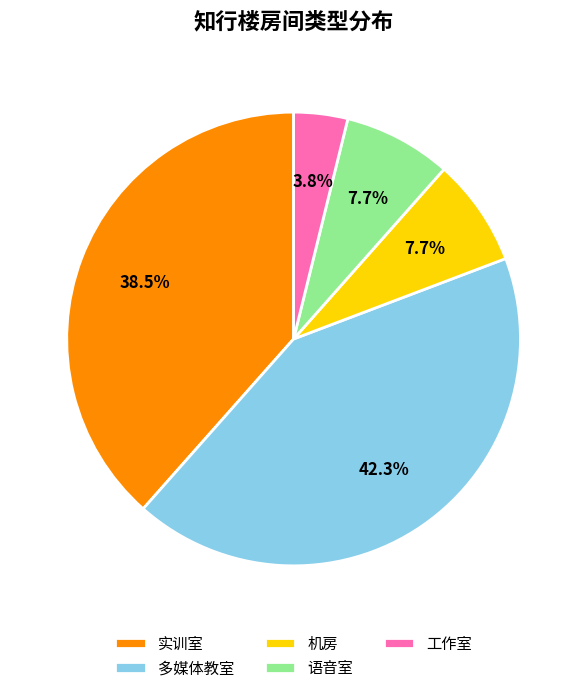

Between 工作室 and 多媒体教室, which is larger?

多媒体教室